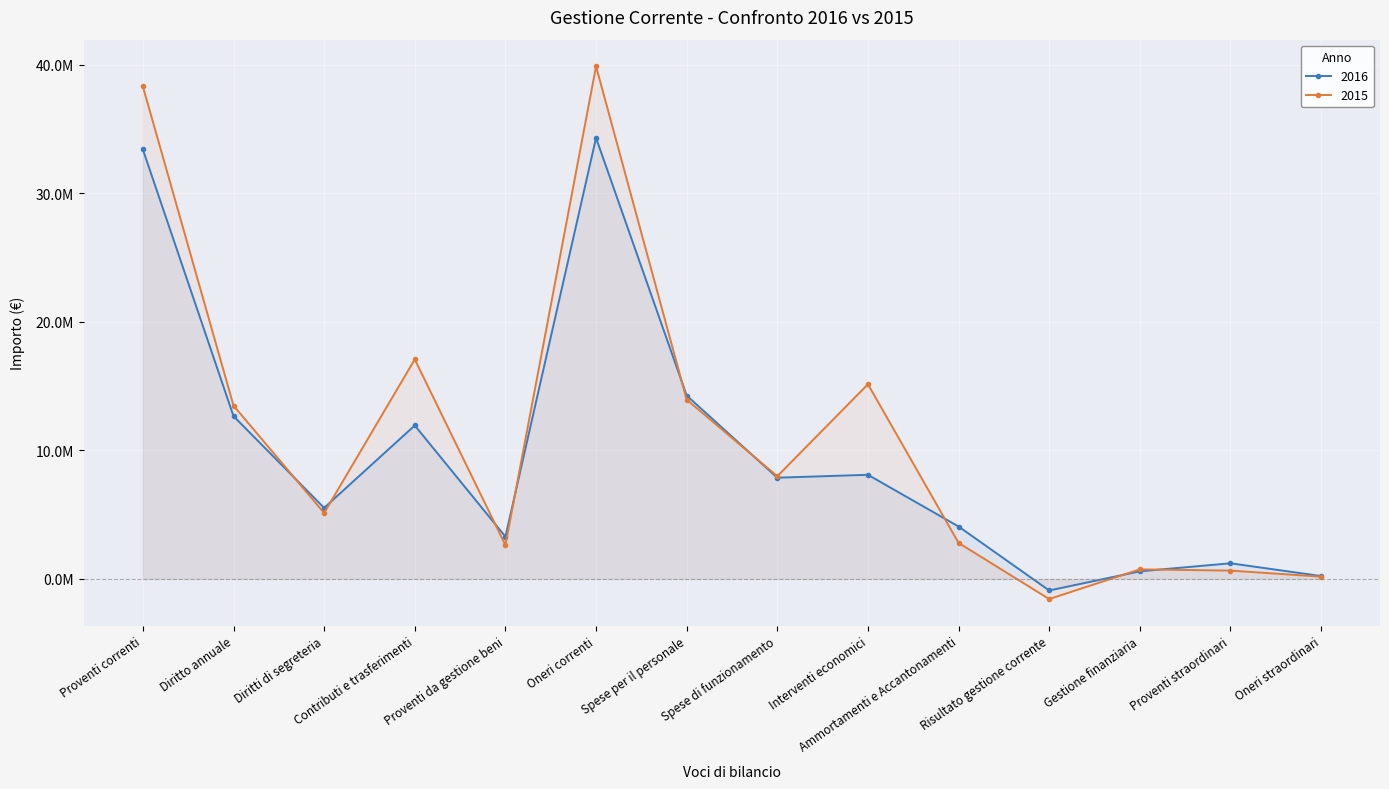

What position from the right is Oneri straordinari?

1